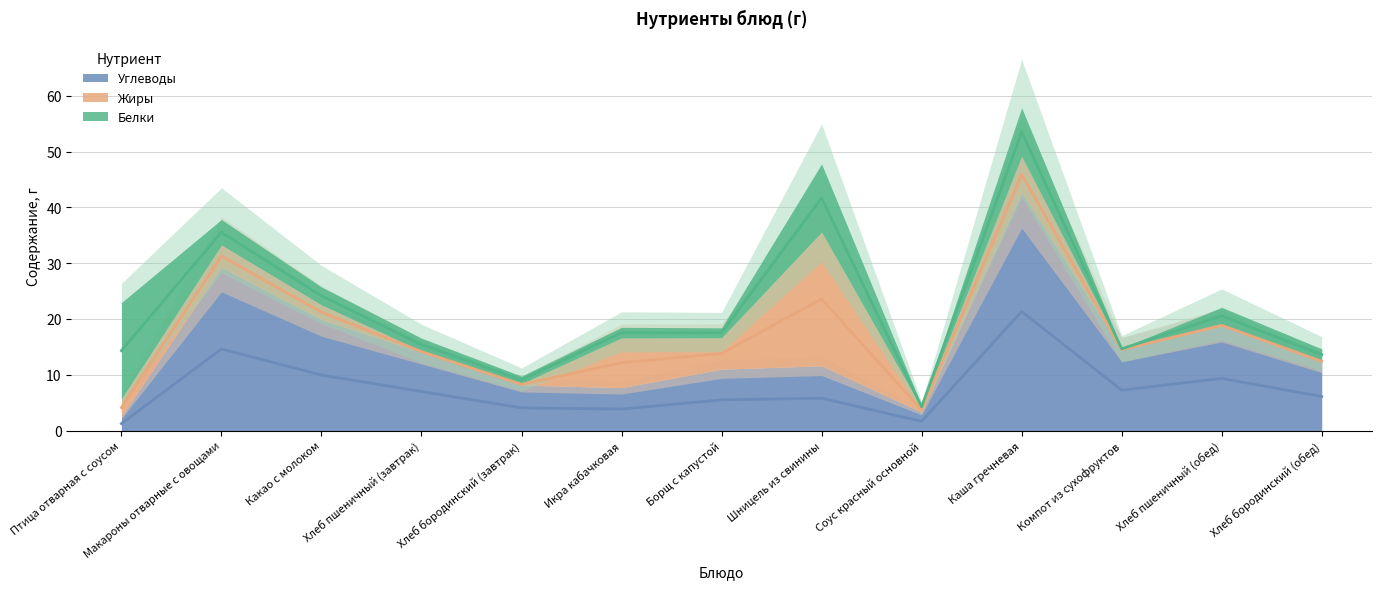

The value of Жиры at Птица отварная с соусом is 5.3. True or false?

False